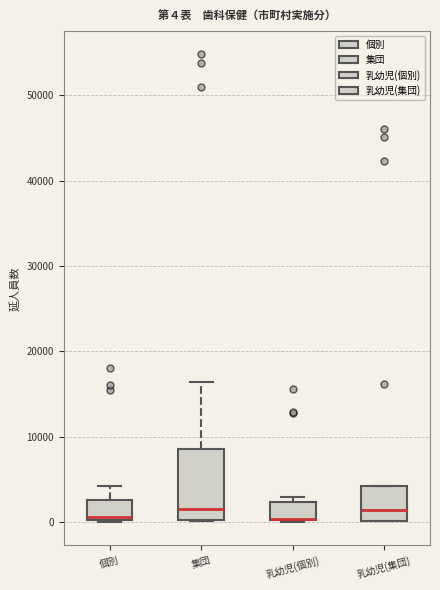

Which box is the tallest, from its lower edge to its upper edge?

集団